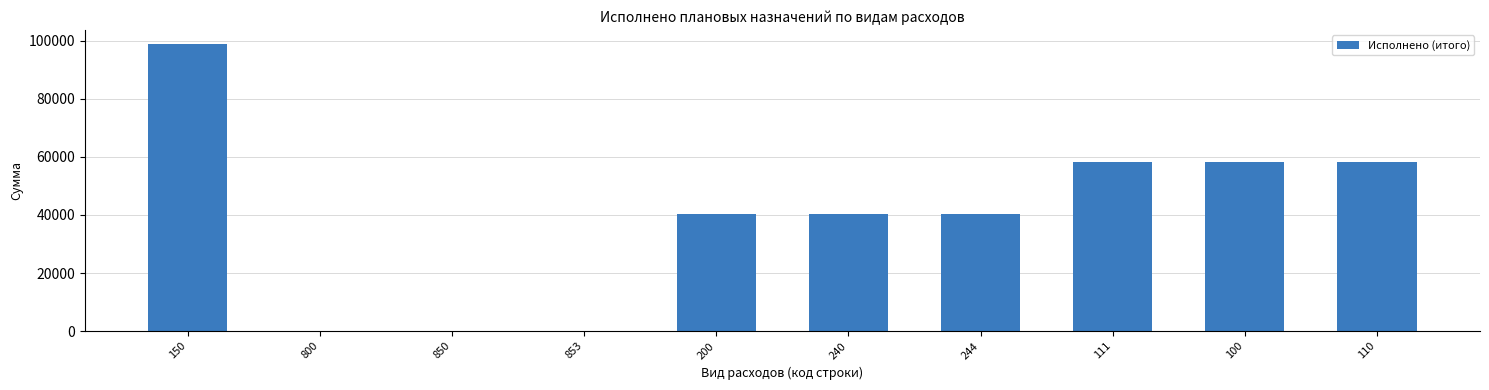

Is it true that the value at 150 is 37643.2?

False